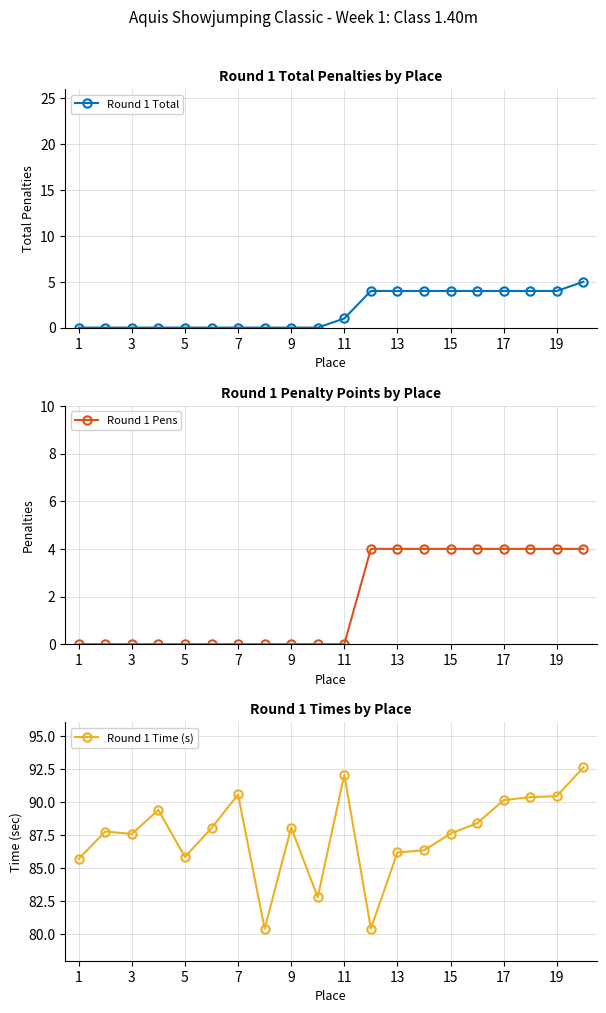

True or false: Round 1 Pens has more than 0 points higher than both neighbors.

False